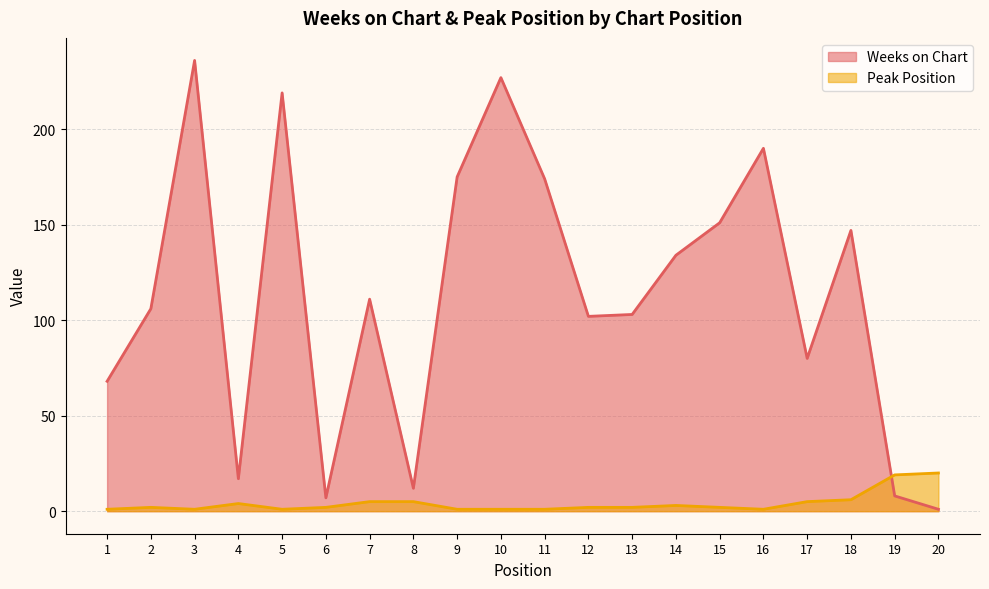

What are all the series names shown in the legend?

Weeks on Chart, Peak Position